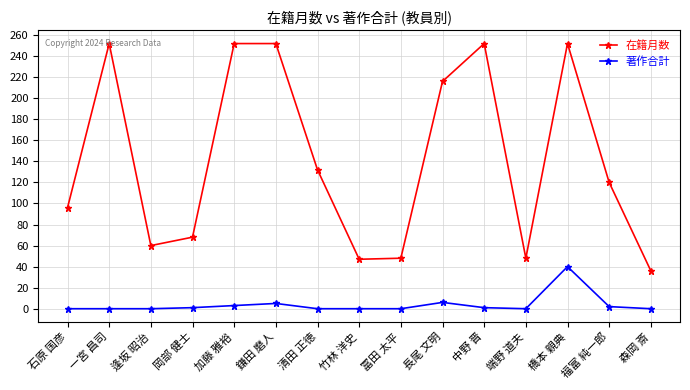

List the series in order of their overall mean, highest first.

在籍月数, 著作合計